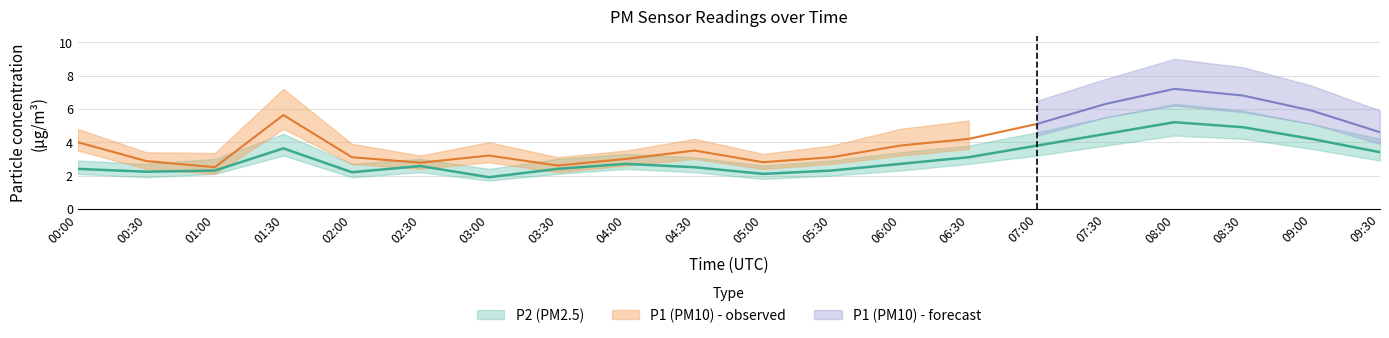

Which label corresponds to the smallest value in the chart?

03:00